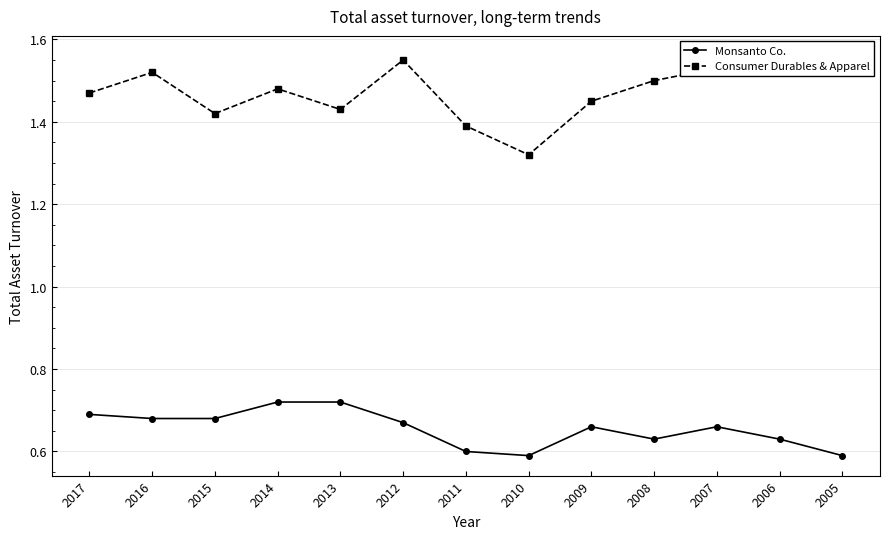

How many Consumer Durables & Apparel values are between 1 and 2?

13